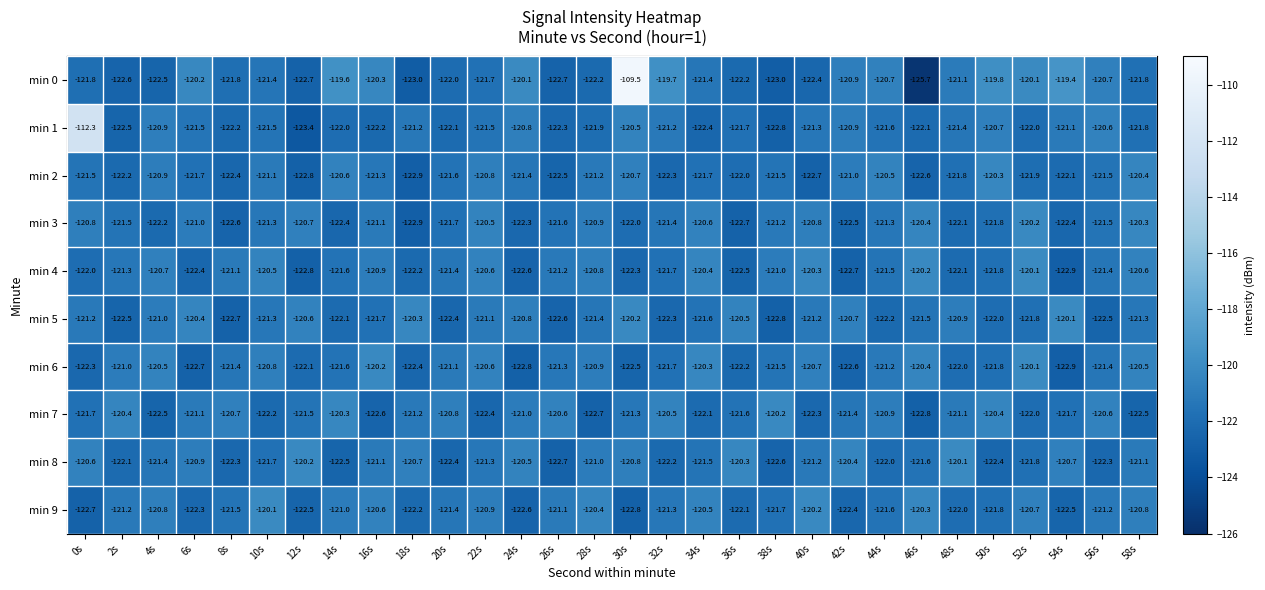

The min 0 series shows -121.8 at 8s. True or false?

True